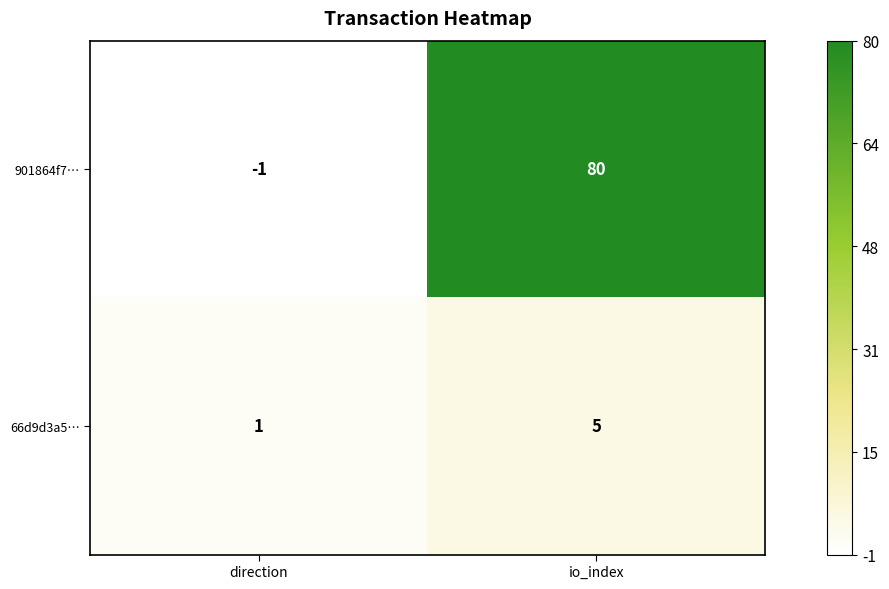

At which category is the sum across all series the highest?

io_index